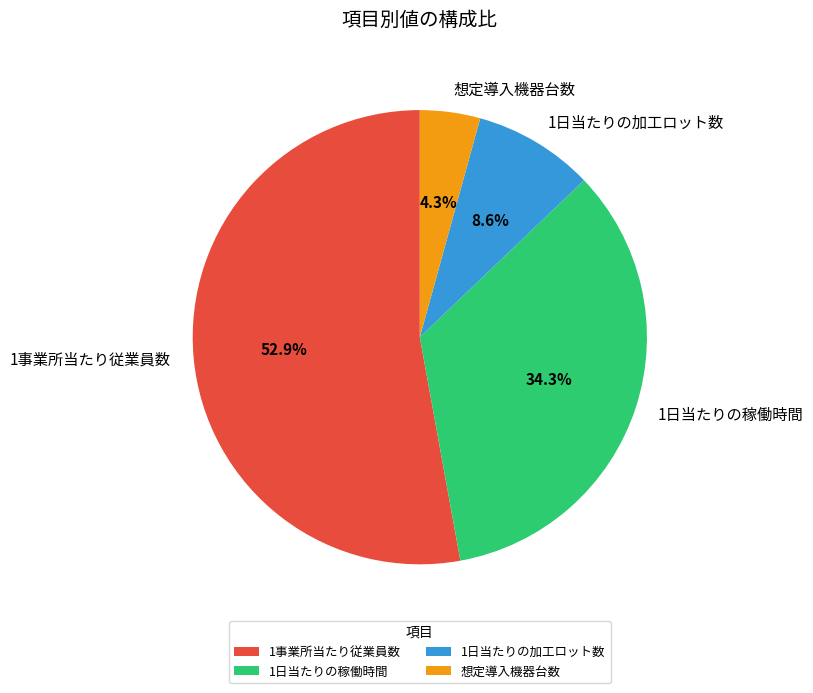

What is the ratio of the value at 1日当たりの稼働時間 to the value at 1事業所当たり従業員数?

0.6